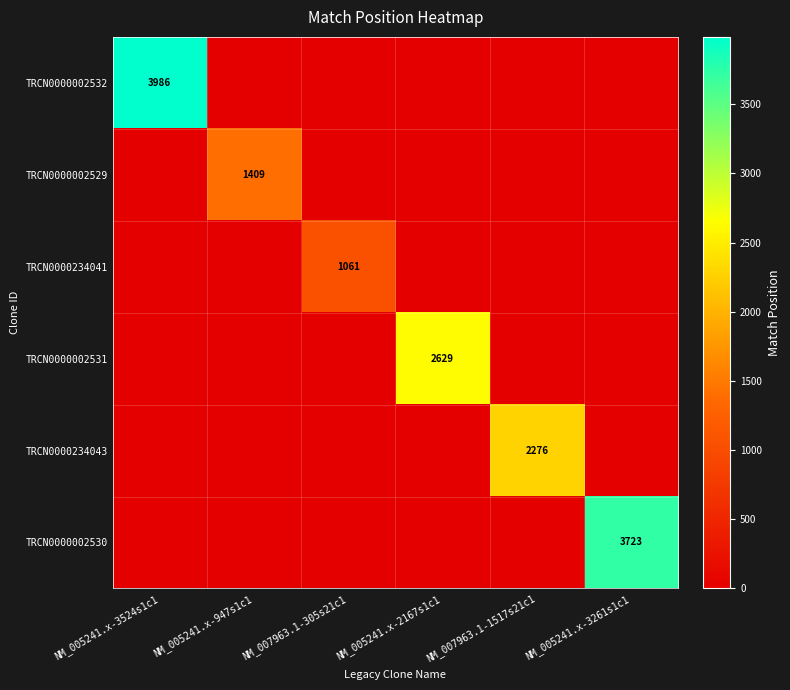

The value of TRCN0000002529 at NM_005241.x-947s1c1 is 1409. True or false?

True